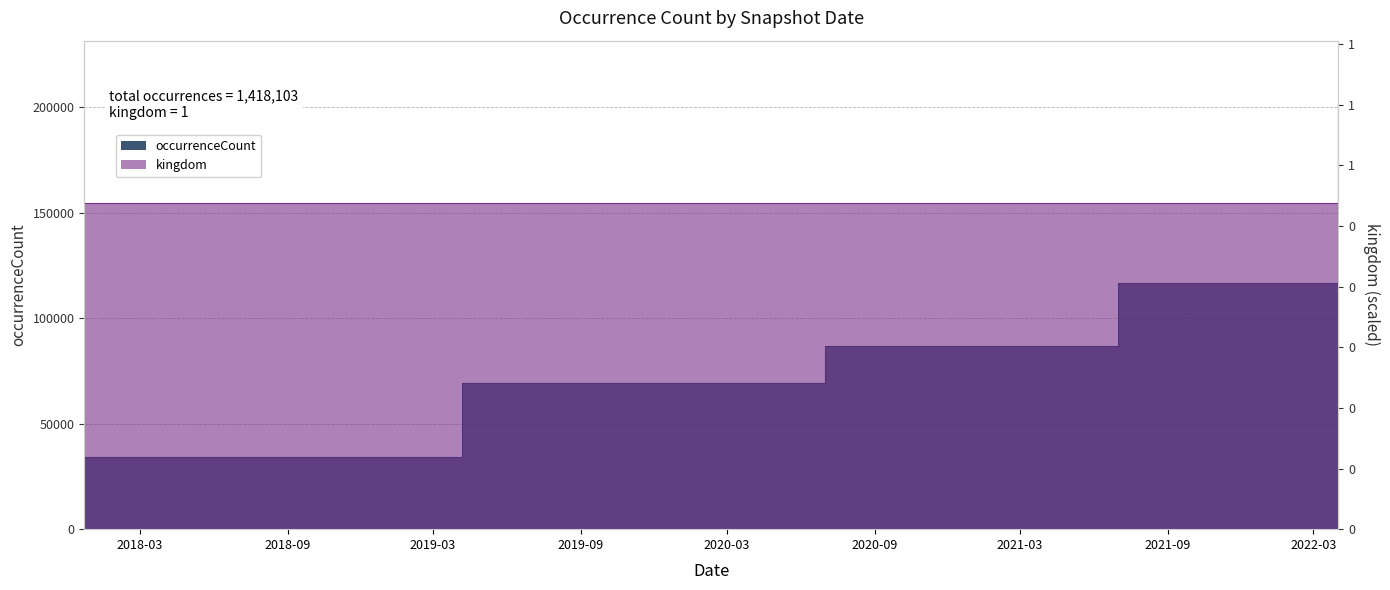

At which label is the value closest to 117786?

2021-07-01